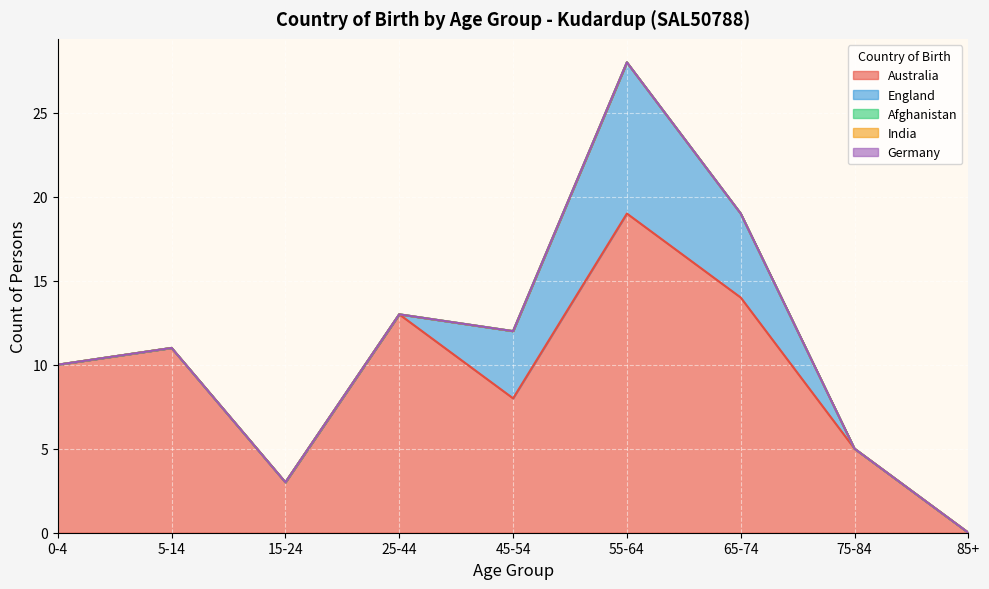

True or false: India has more than 2 points higher than both neighbors.

False